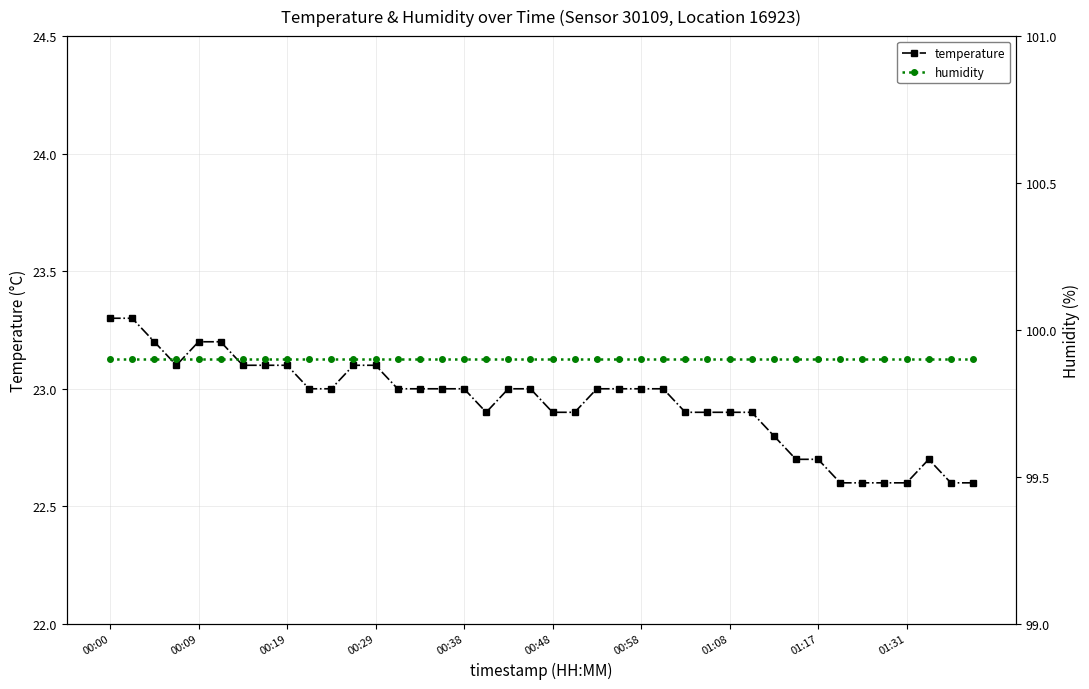

True or false: humidity has more than 0 points higher than both neighbors.

False